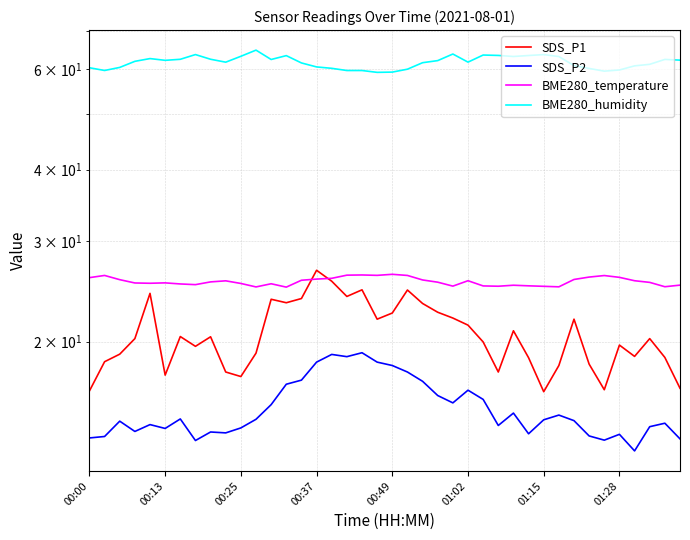

True or false: BME280_humidity has a value of 59.5 at 34.

True